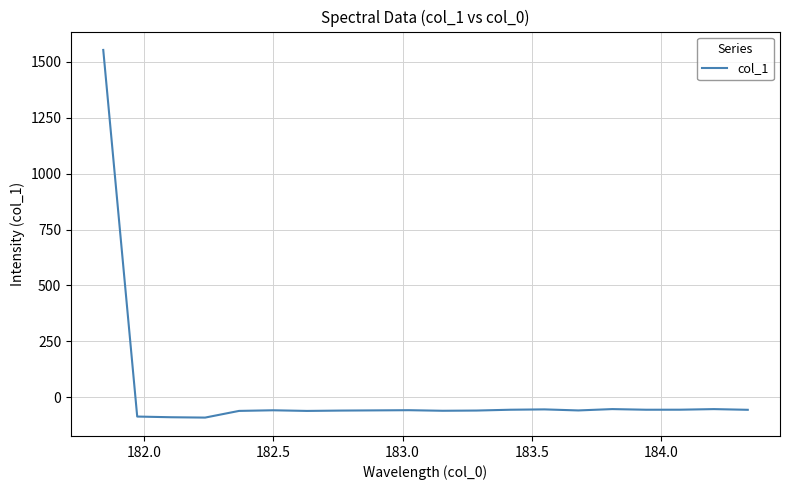

What is the minimum value shown in the chart?

-91.4